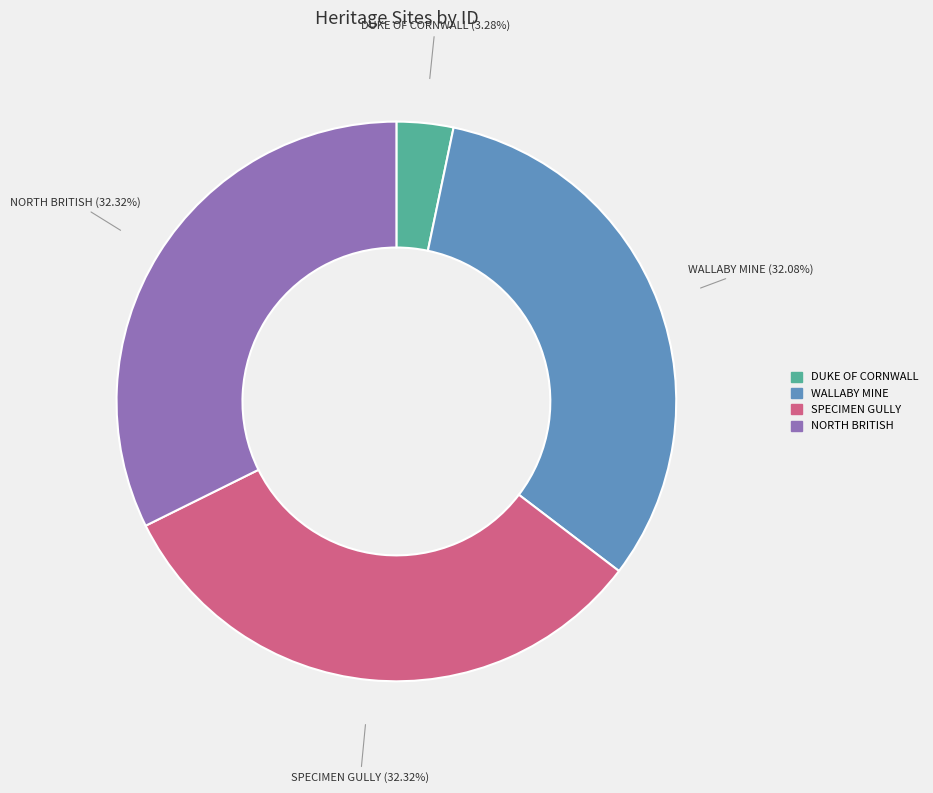

Is there any slice that represents more than half of the pie?

No